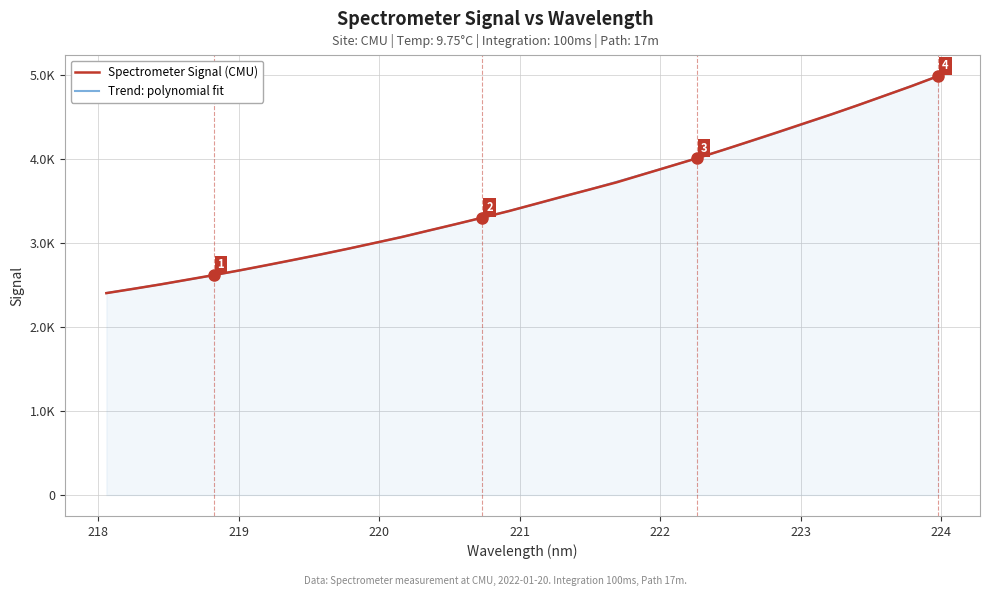

How many lines are shown in the chart?

1